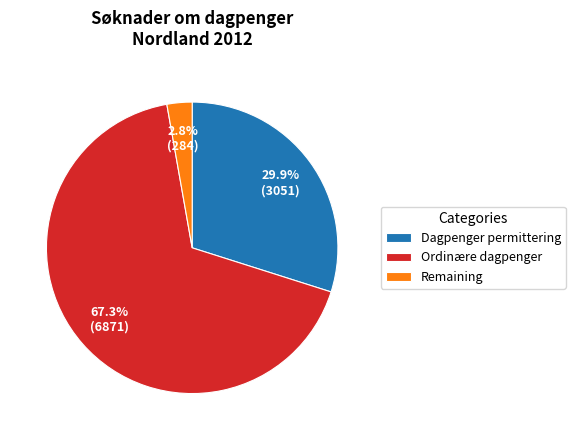

Which slice represents more than half of the pie?

Ordinære dagpenger